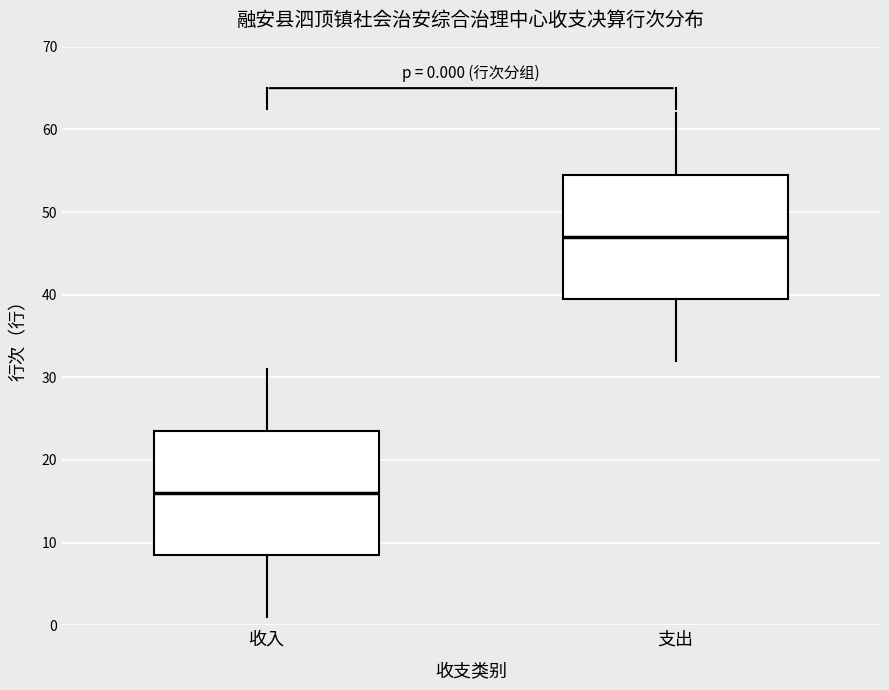

Which box has the highest median line?

支出